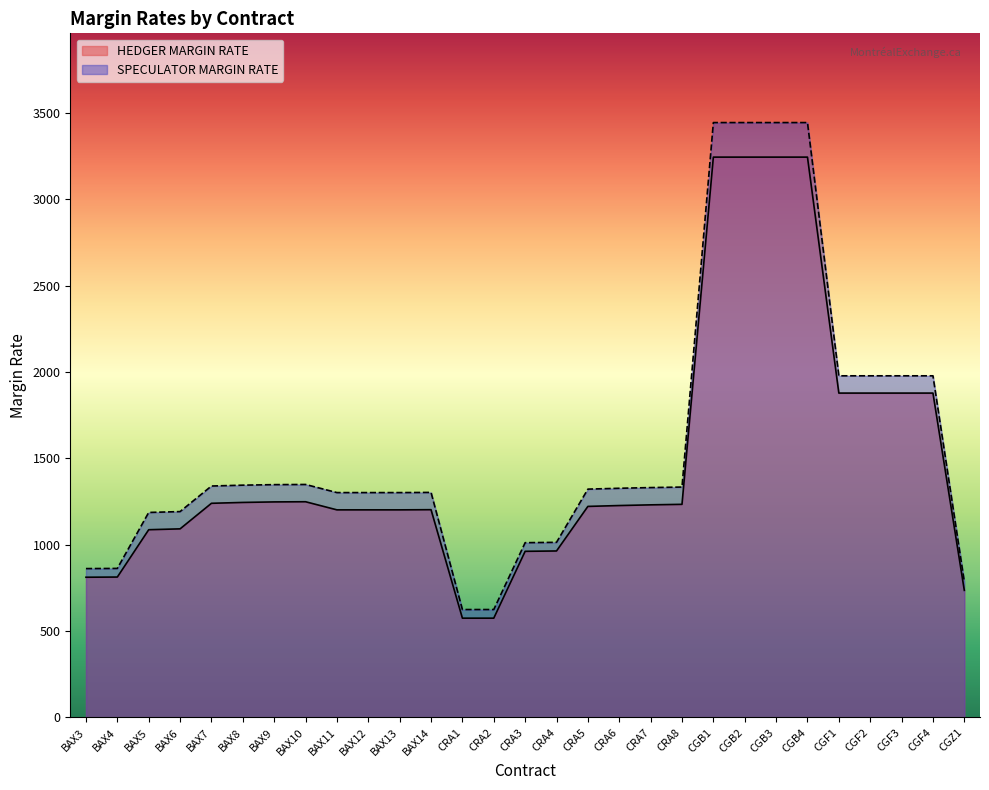

Read the SPECULATOR MARGIN RATE value at BAX14.

1303